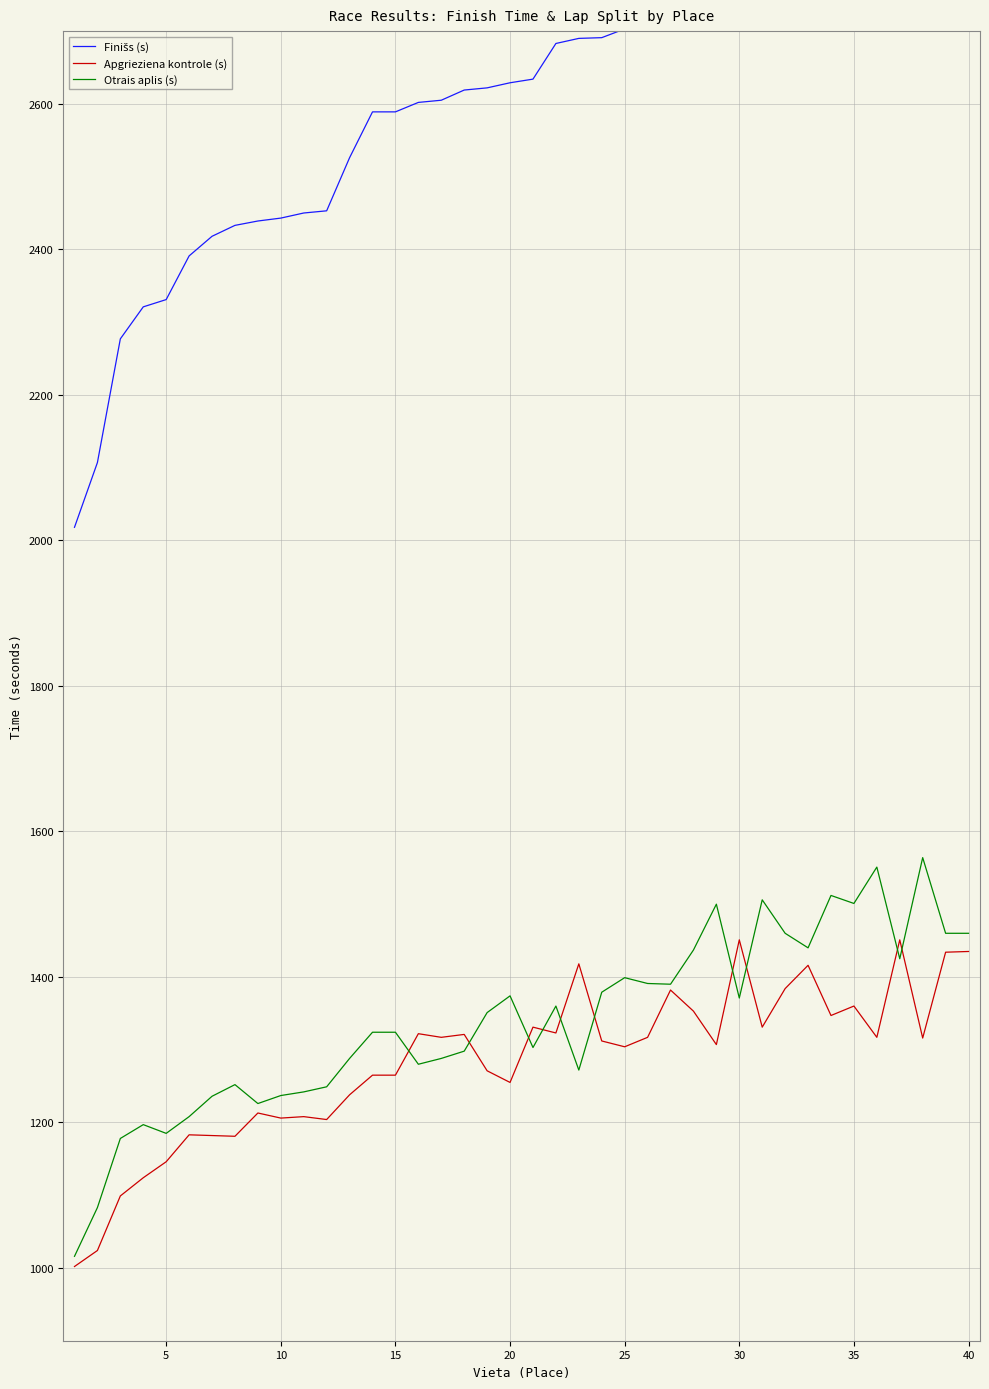

How many interior local peaks does the Apgrieziena kontrole (s) series have?

12